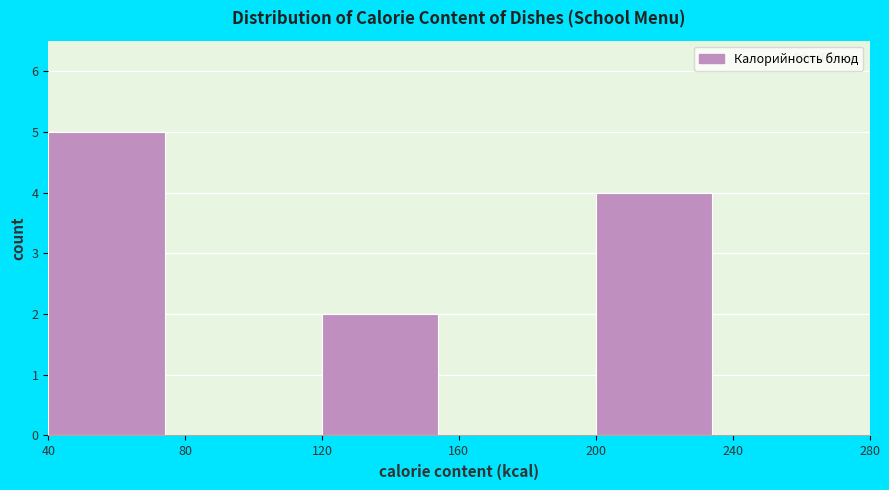

Which range on the x-axis has the tallest bar?

40 to 80